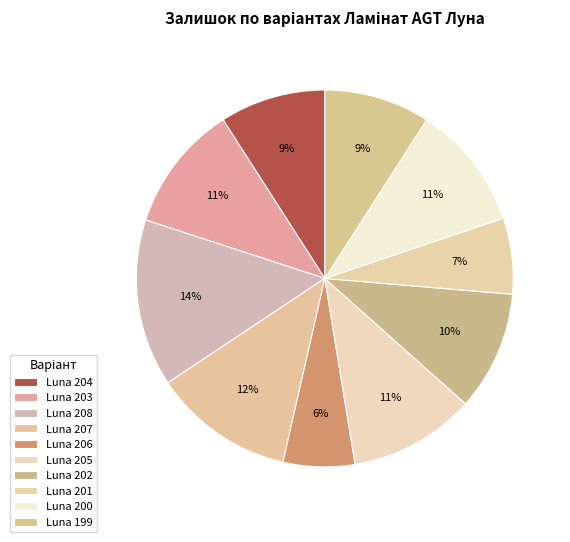

How many slices are in this pie chart?

10